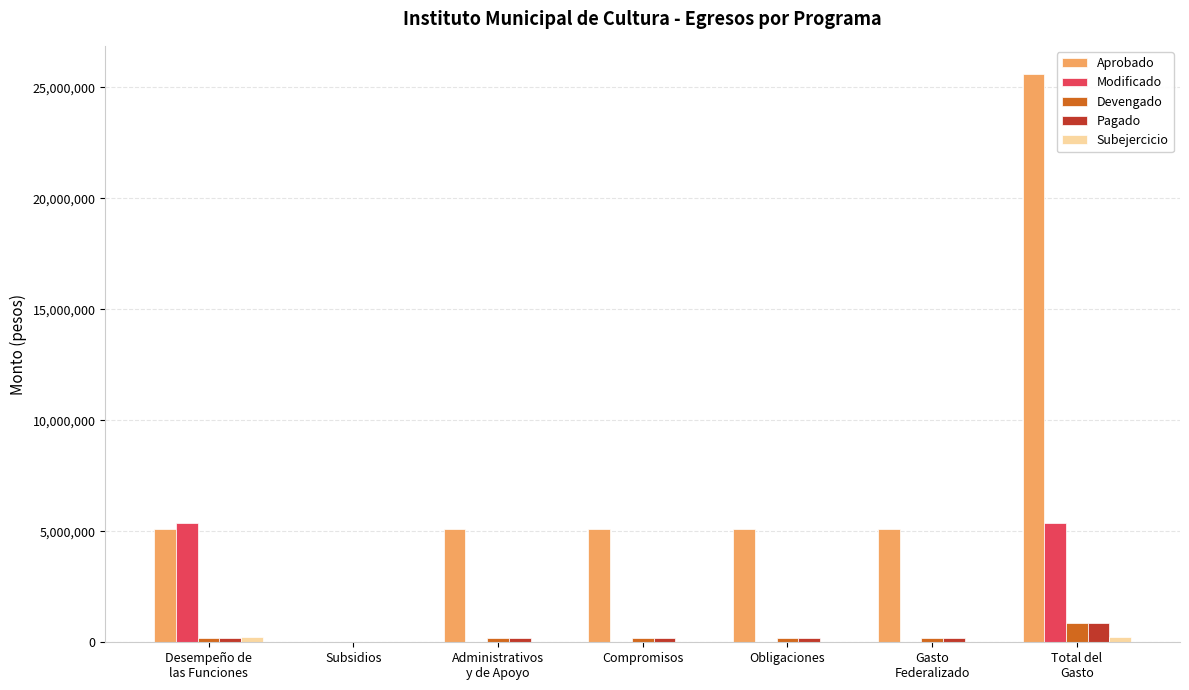

The value of Modificado at Administrativos
y de Apoyo is 2779539.1. True or false?

False